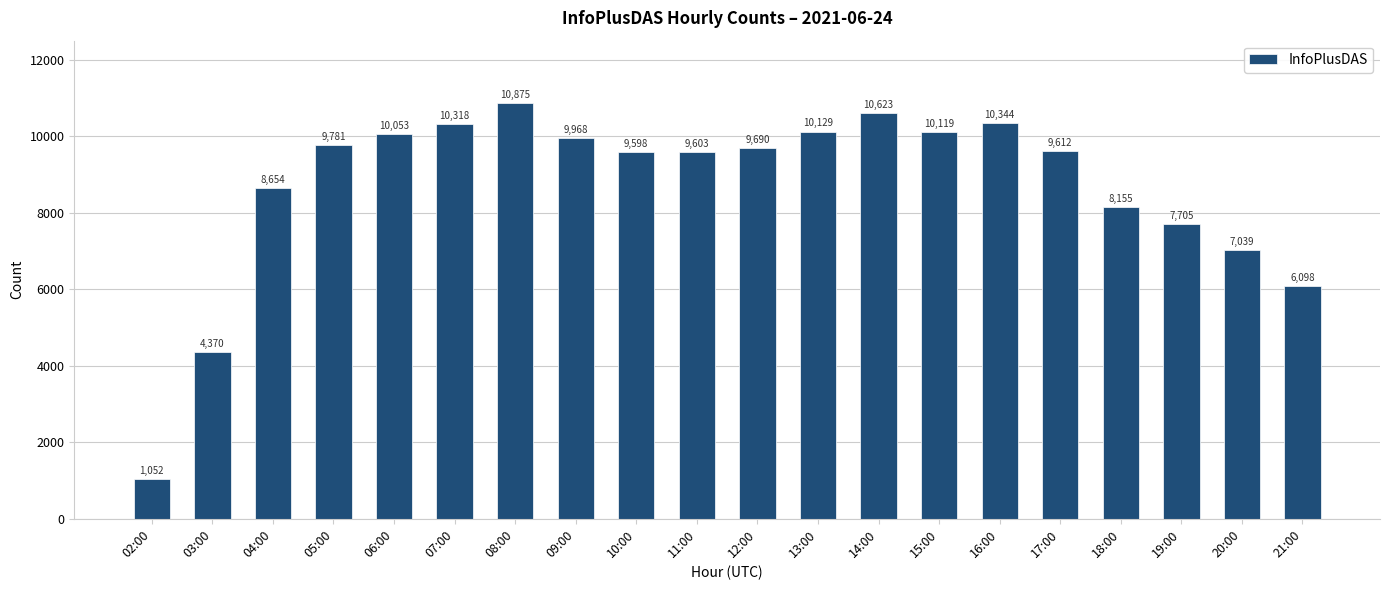

The chart shows a value of 17690 at 07:00. True or false?

False